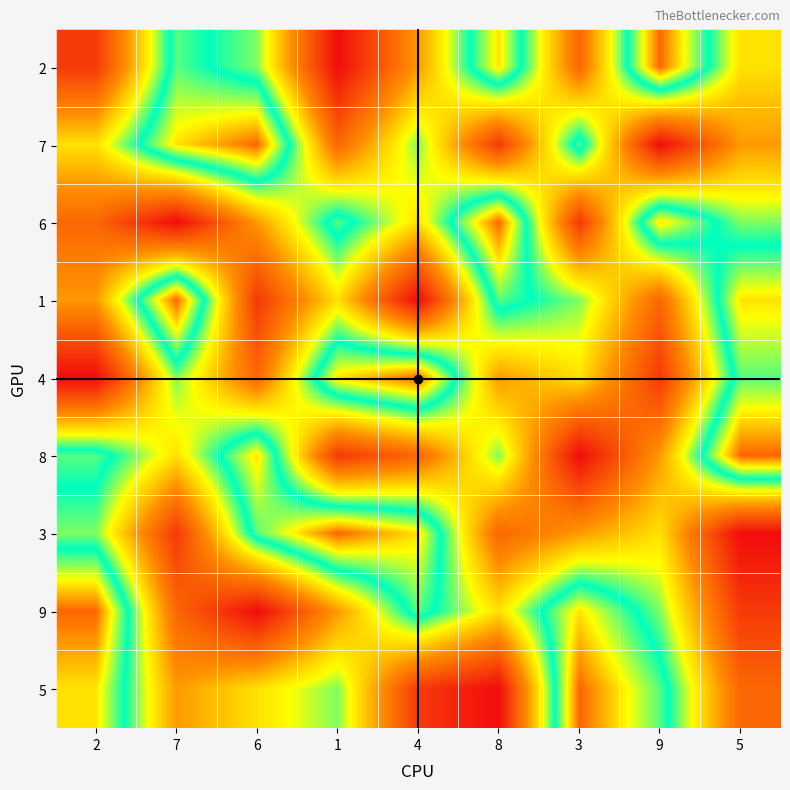

Which series has the widest spread of values?

2